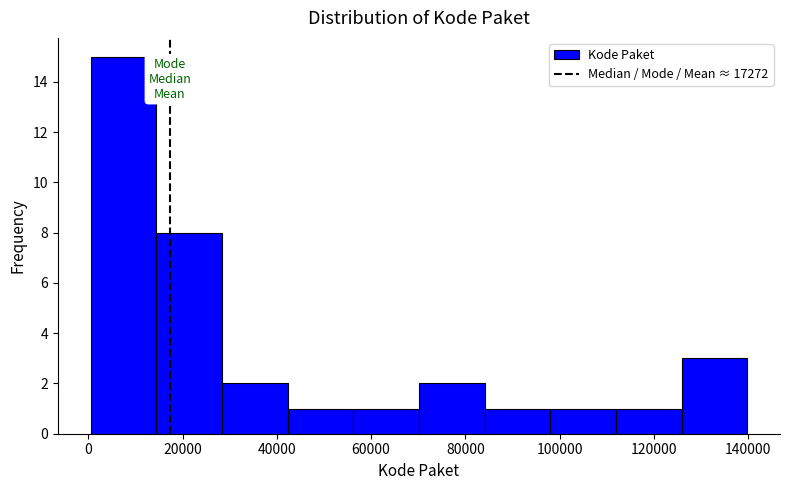

Reading left to right, transcribe this chart: for each bar, give the range it covers on the x-axis and its height. Neither the bar edges nor the heights are printed on the chart, so give them approximately, as read against the axes.

0 to 14000: 15
14000 to 28000: 8
28000 to 42000: 2
42000 to 56000: 1
56000 to 70000: 1
70000 to 84000: 2
84000 to 98000: 1
98000 to 112000: 1
112000 to 126000: 1
126000 to 140000: 3